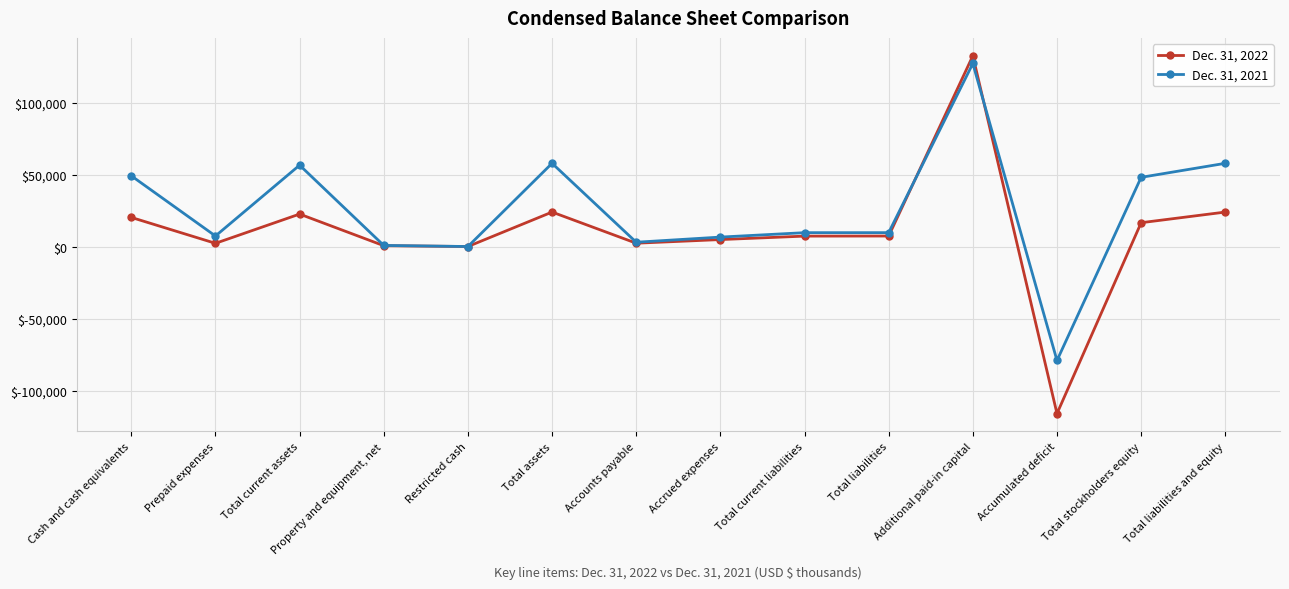

Which series ends up on top after the final intersection of Dec. 31, 2021 and Dec. 31, 2022?

Dec. 31, 2021